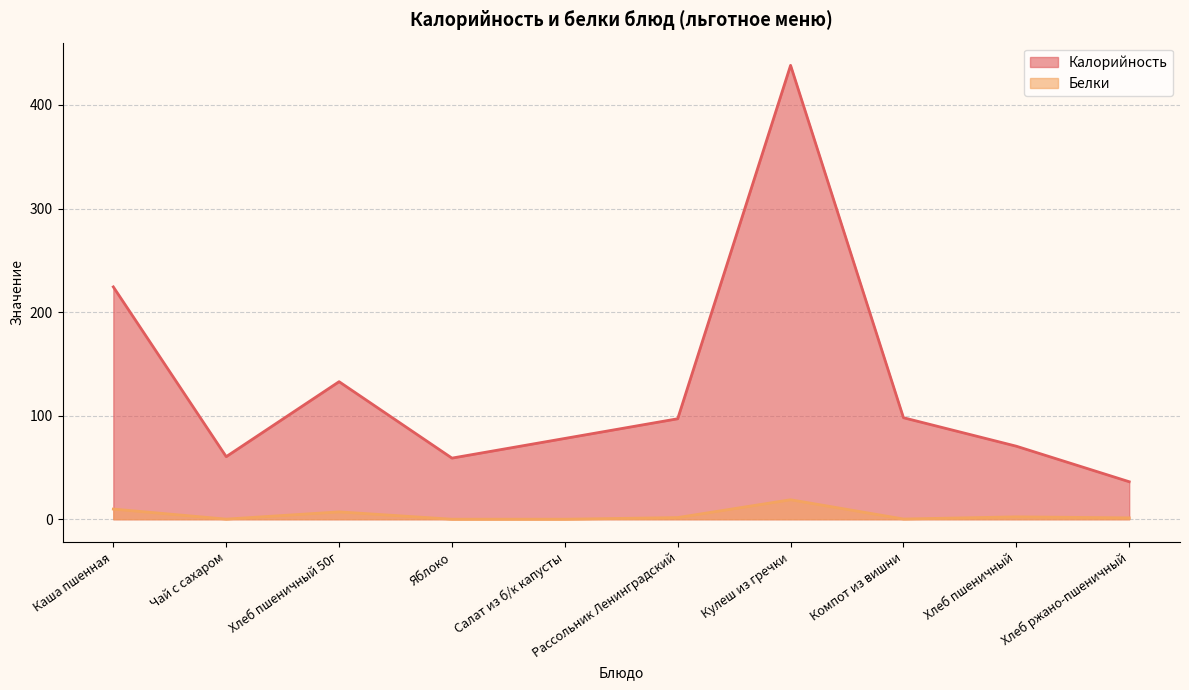

True or false: Белки and Калорийность intersect in this chart.

False